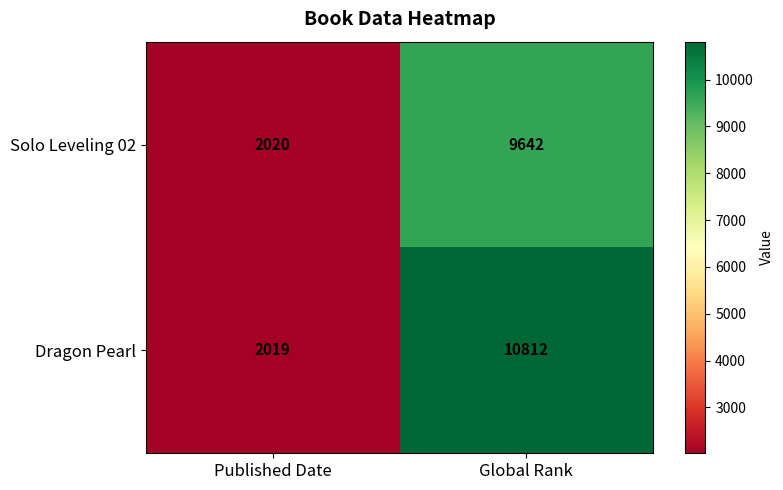

Rank the categories by Dragon Pearl value from highest to lowest.

Global Rank, Published Date